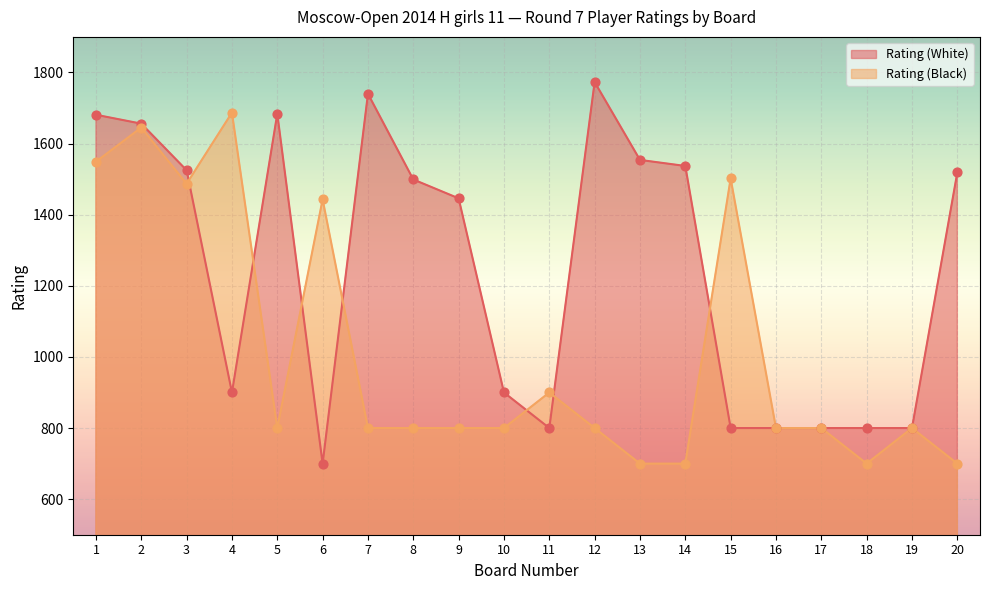

At how many categories does at least one series exceed 1194?

14